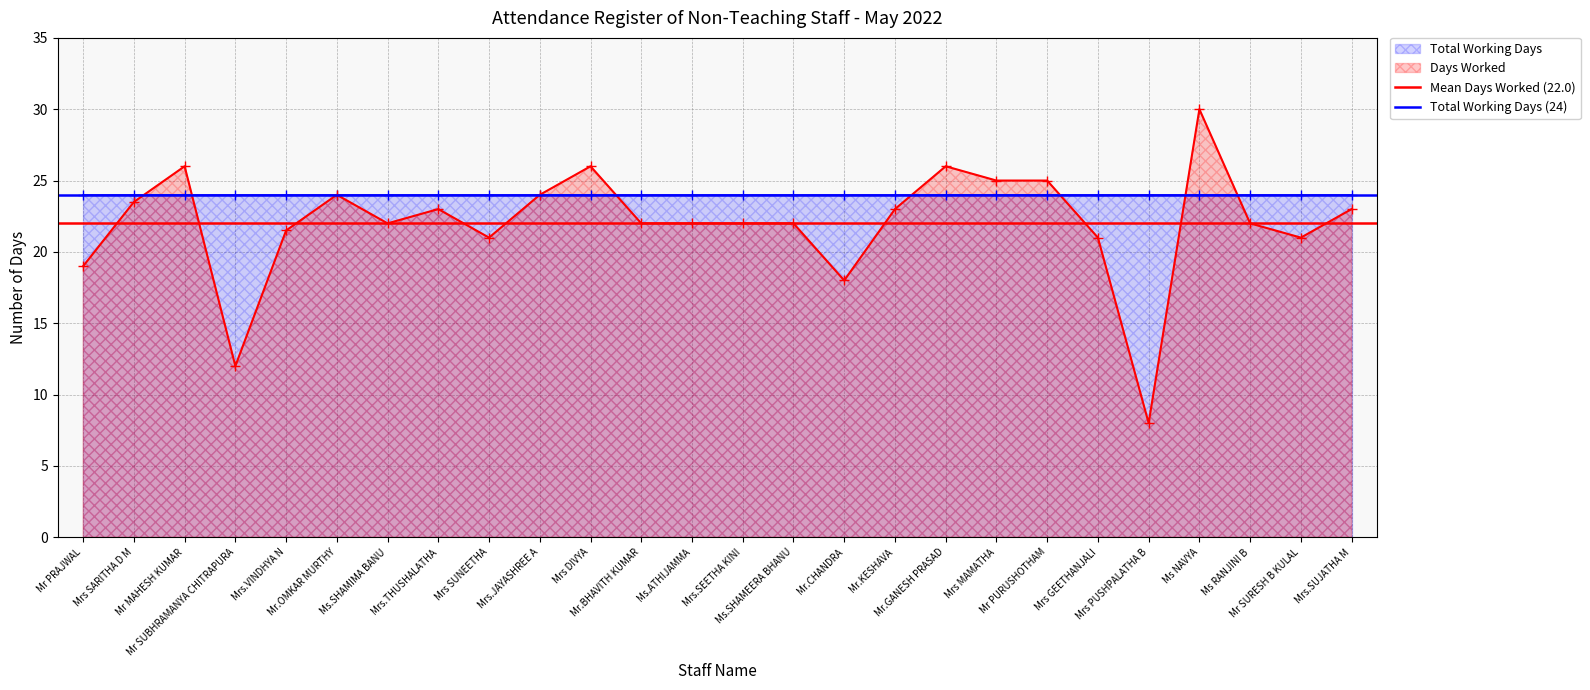

What is the sum of the Mean Days Worked (22.0) values at Mr PRAJWAL and Mrs SARITHA D M?

44